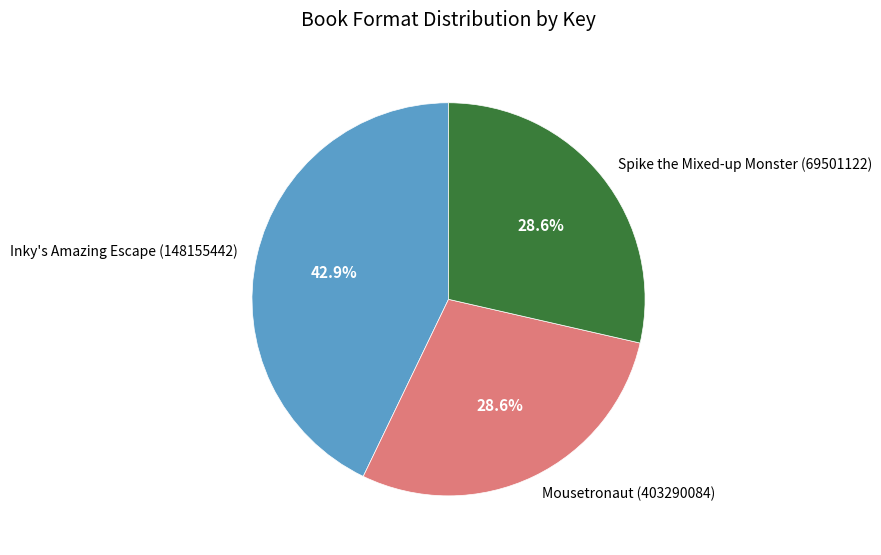

Count the number of slices in the pie.

3